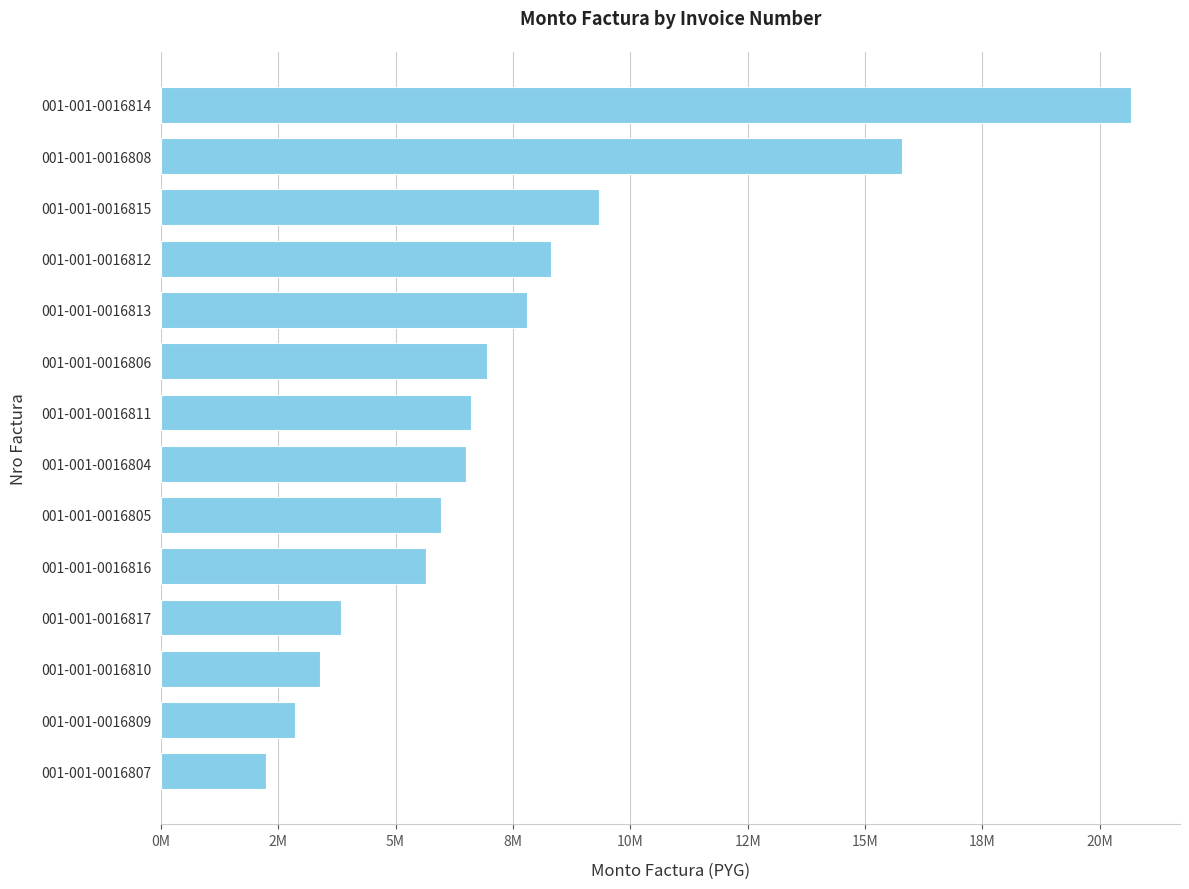

What is the difference between the maximum and minimum values?

18440550